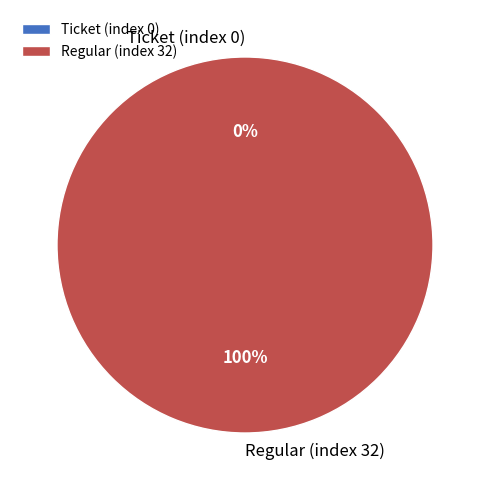

Rank the categories by value from highest to lowest.

Regular (index 32), Ticket (index 0)